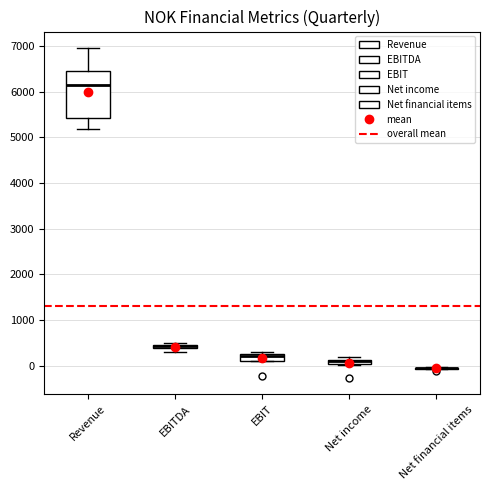

Which box is the tallest, from its lower edge to its upper edge?

Revenue